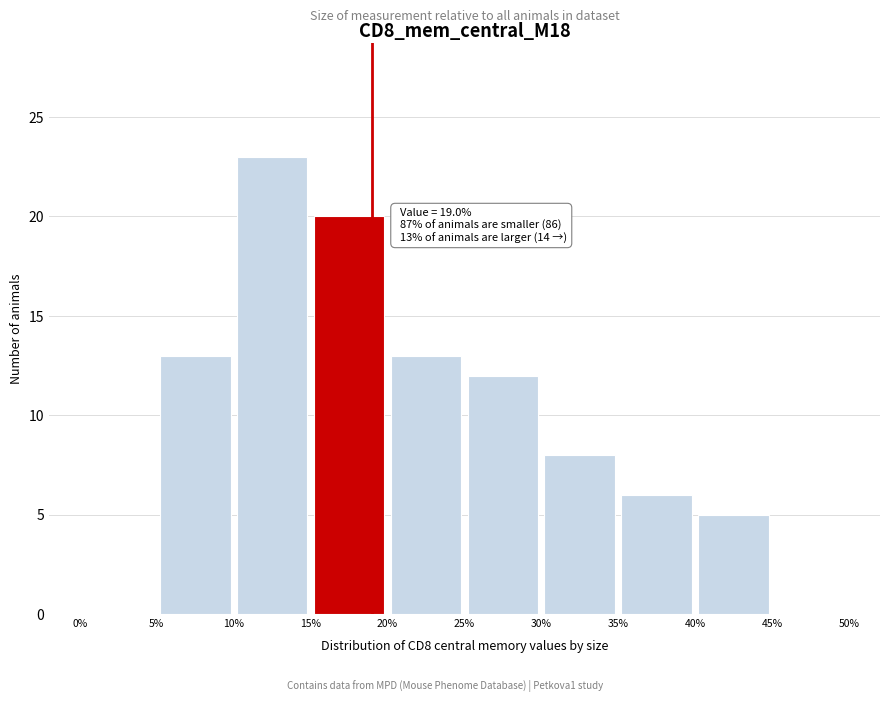

Over which range of the x-axis is the bar tallest?

10% to 15%